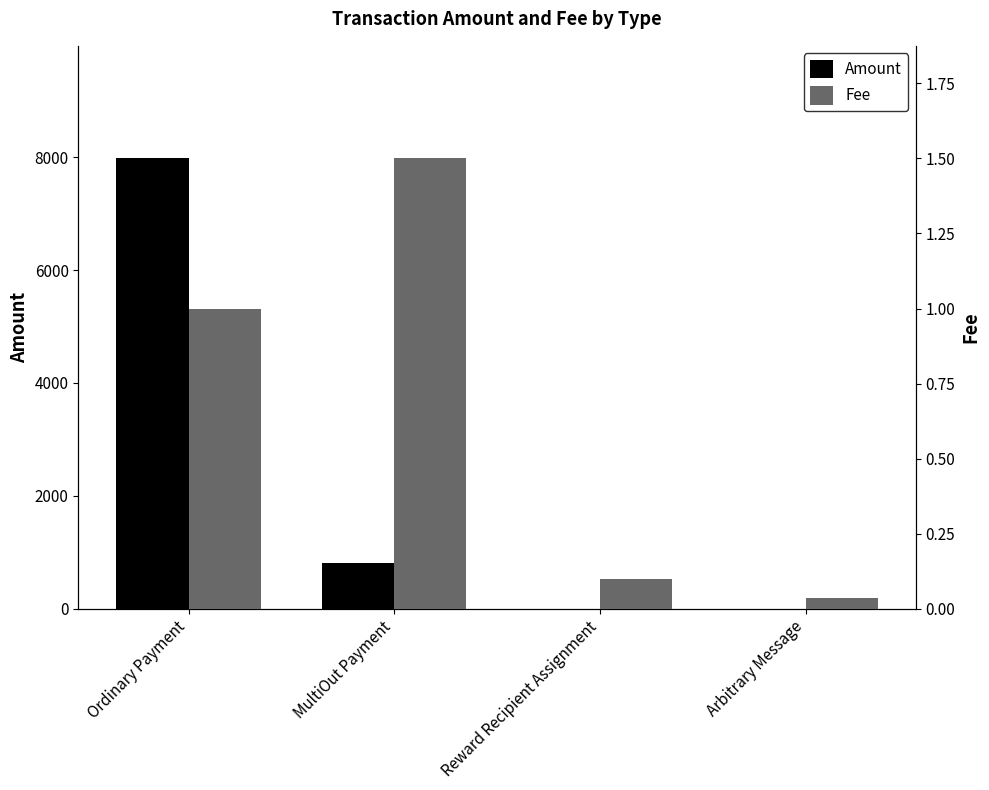

The Fee series shows 1.4 at Ordinary Payment. True or false?

False